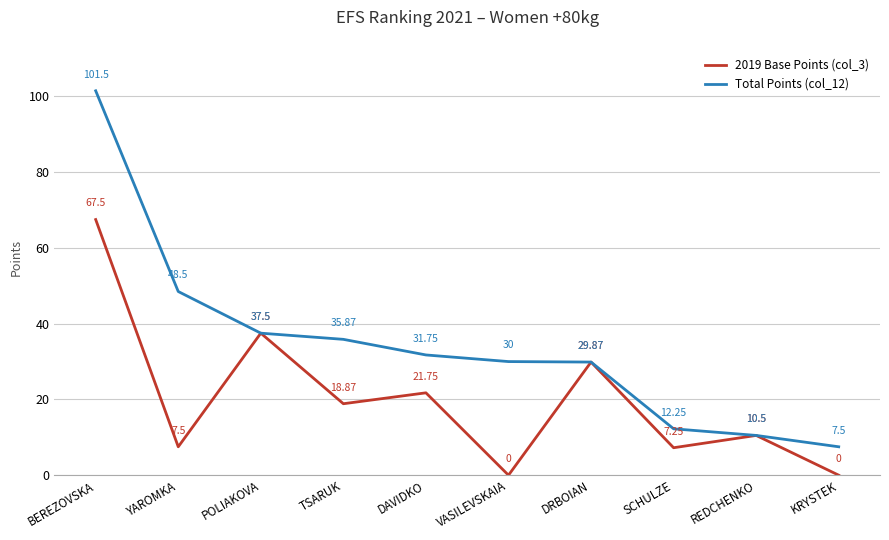

Where is 2019 Base Points (col_3) nearest to the value 33?

DRBOIAN